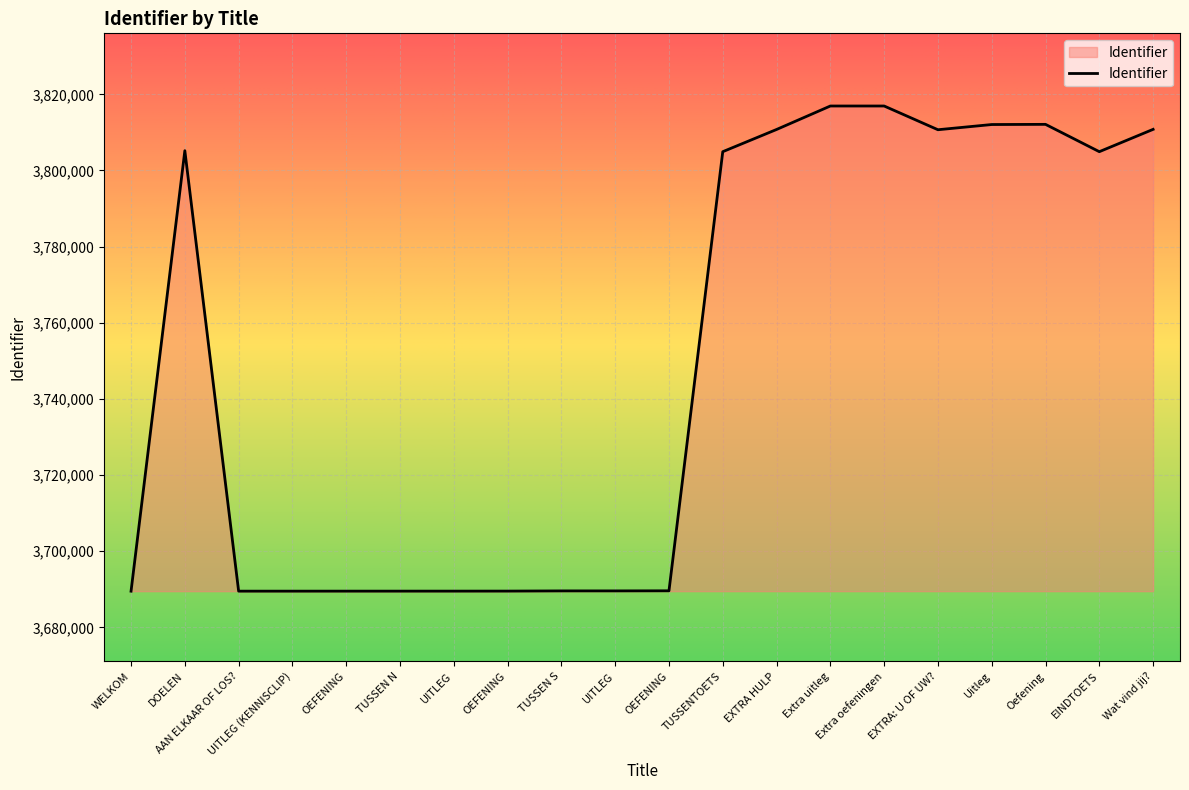

List the labels in order of value, largest first.

Extra oefeningen, Extra uitleg, Oefening, Uitleg, Wat vind jij?, EXTRA HULP, EXTRA: U OF UW?, DOELEN, EINDTOETS, TUSSENTOETS, OEFENING, UITLEG, TUSSEN S, OEFENING, UITLEG, TUSSEN N, OEFENING, UITLEG (KENNISCLIP), AAN ELKAAR OF LOS?, WELKOM